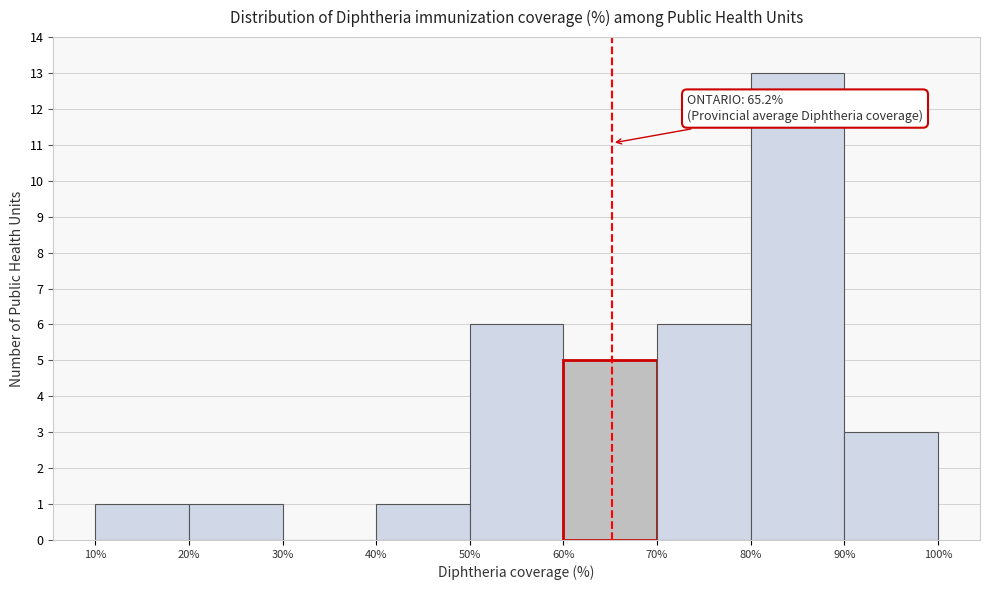

Over which range of the x-axis is the bar tallest?

80% to 90%